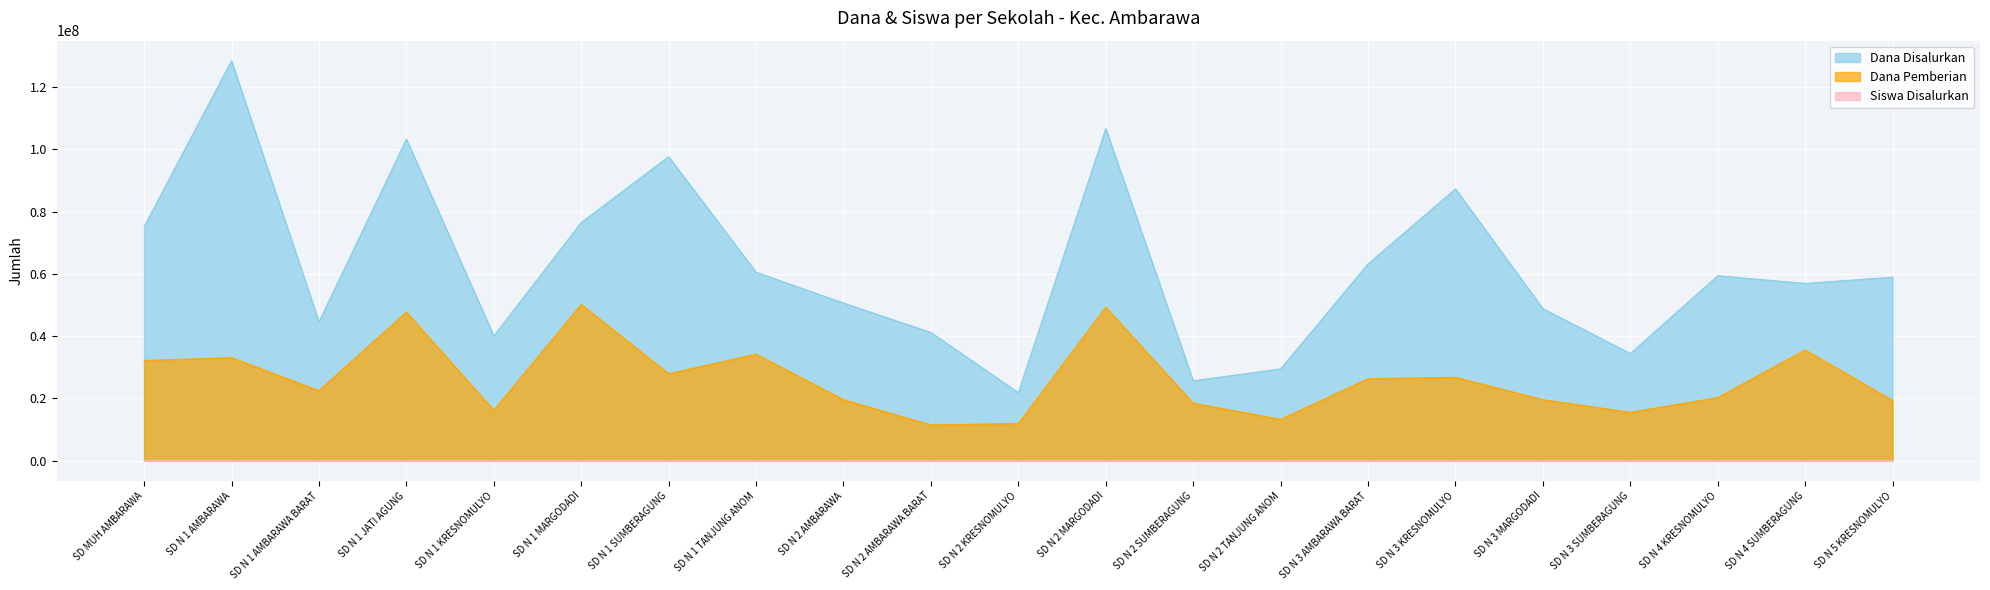

What is the average value of the Siswa Disalurkan series?

151